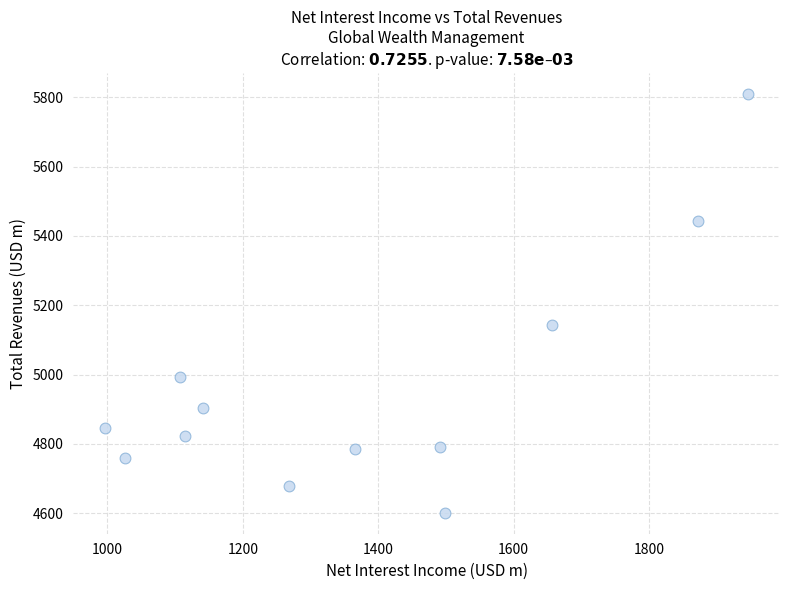

What is the average X value?

1374